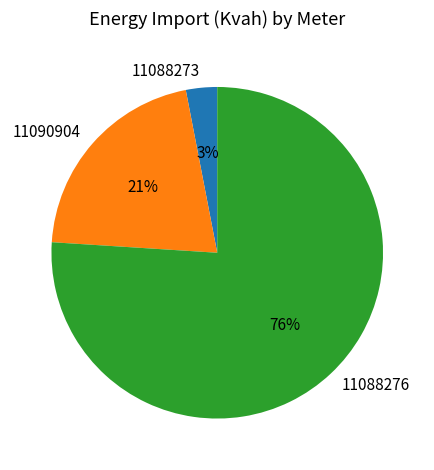

To the nearest percent, what portion does 11088273 represent?

3%